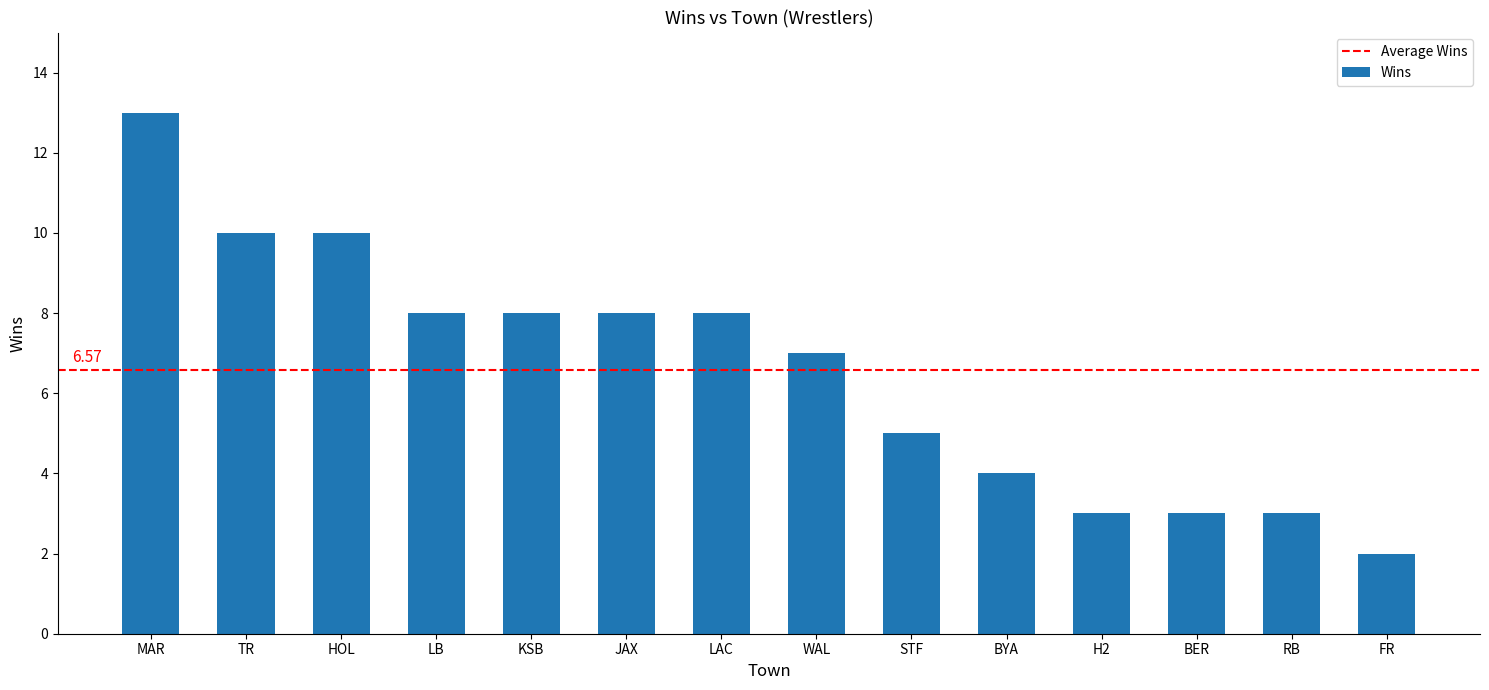

Reading left to right, transcribe all the data shown in this chart.

13	10	10	8	8	8	8	7	5	4	3	3	3	2